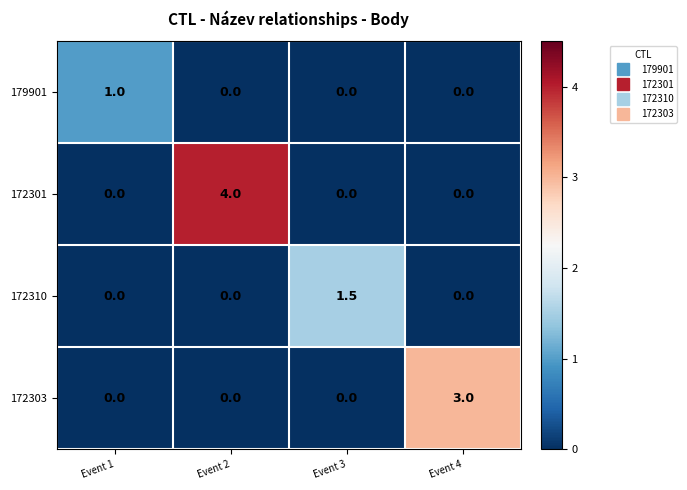

At which label does 172303 reach its peak?

Event 4